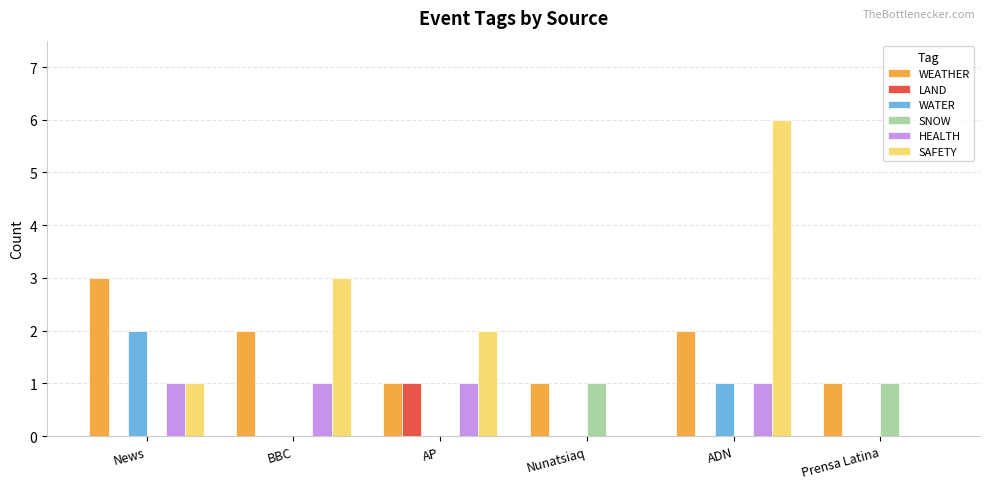

Which series has the widest spread of values?

SAFETY